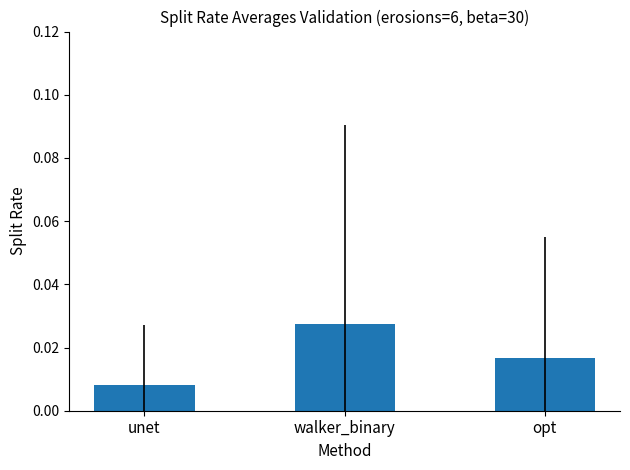

Count the values in the range 0 to 1.

3